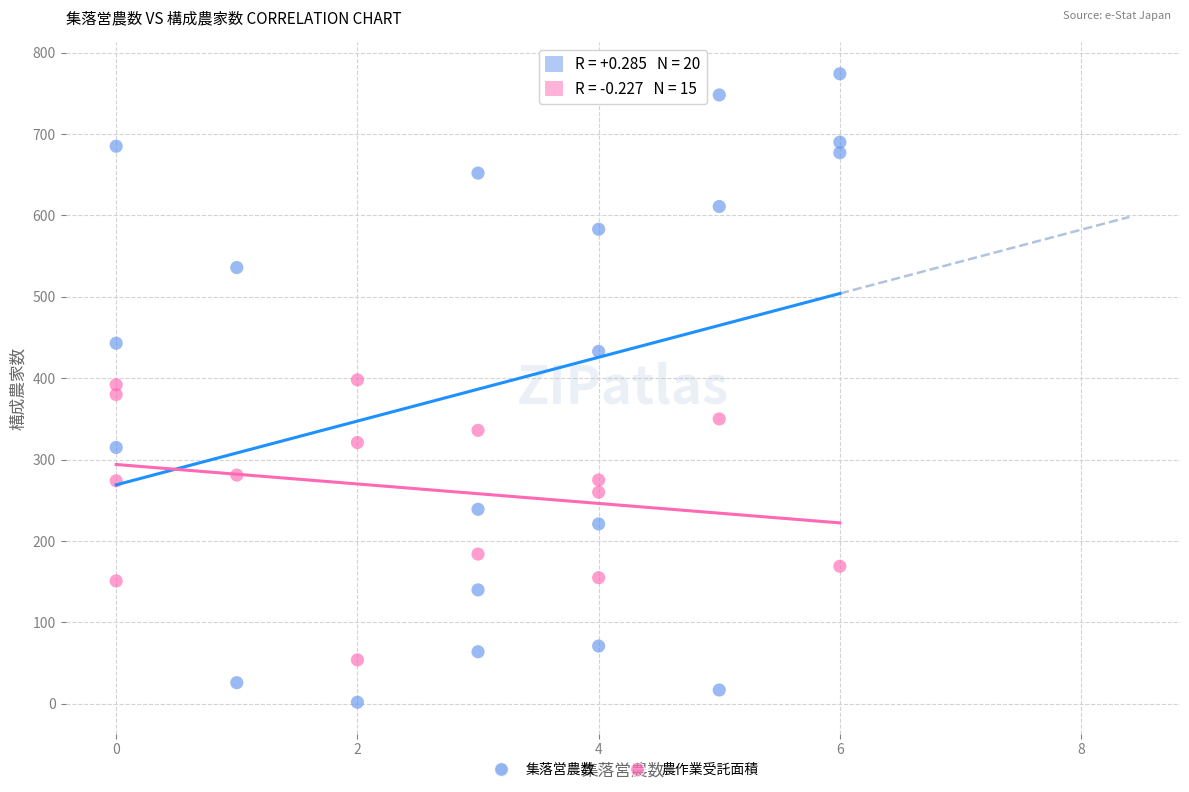

Which series contains the lowest Y value?

集落営農数